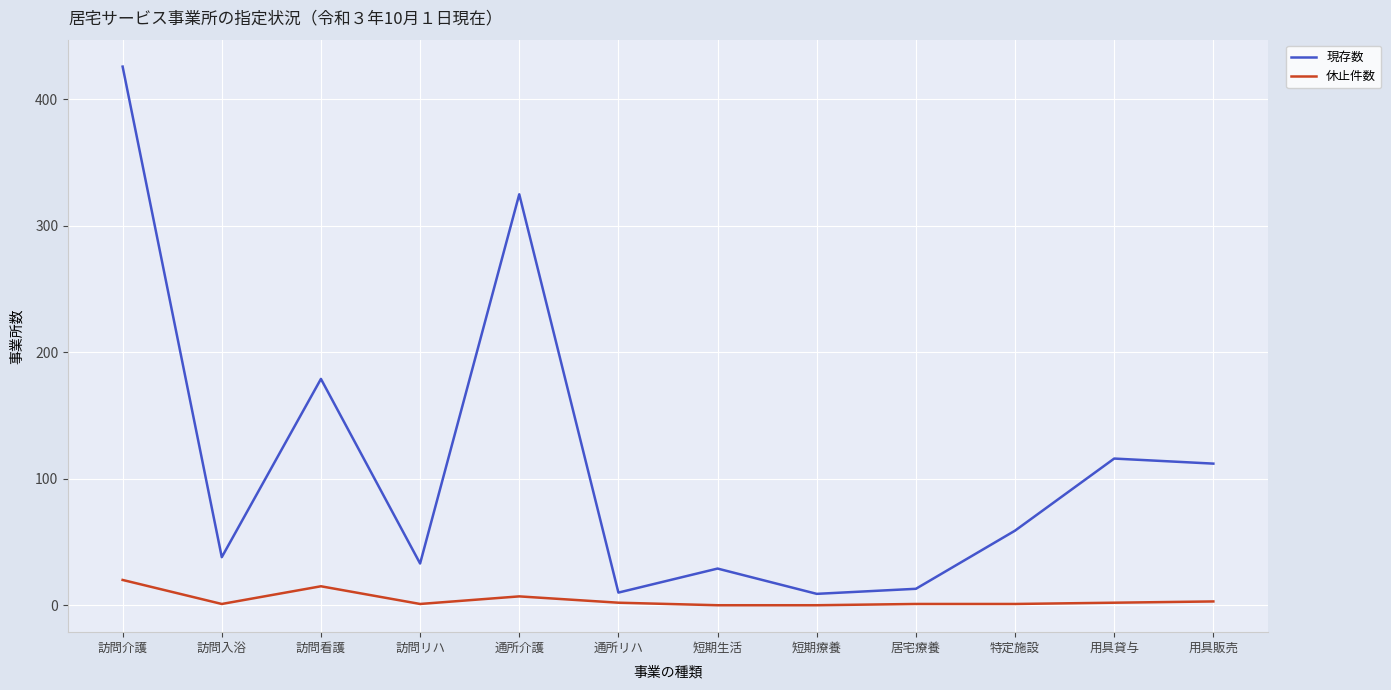

True or false: 現存数 and 休止件数 intersect in this chart.

False